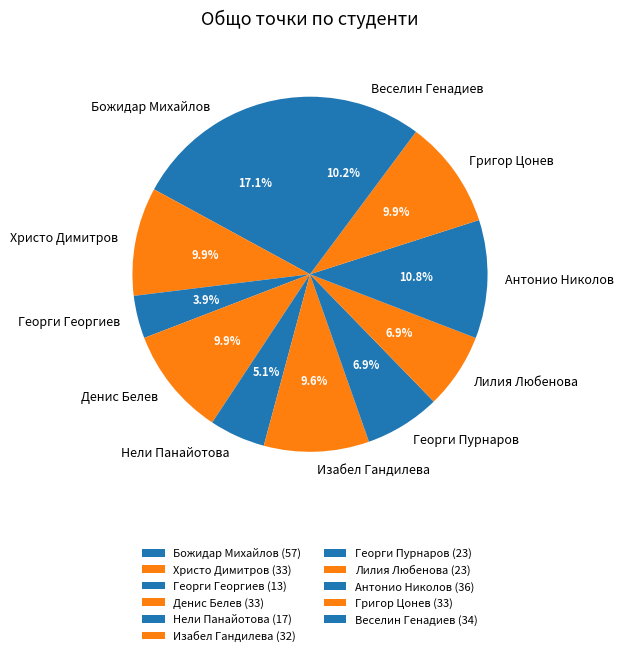

Count the number of slices in the pie.

11